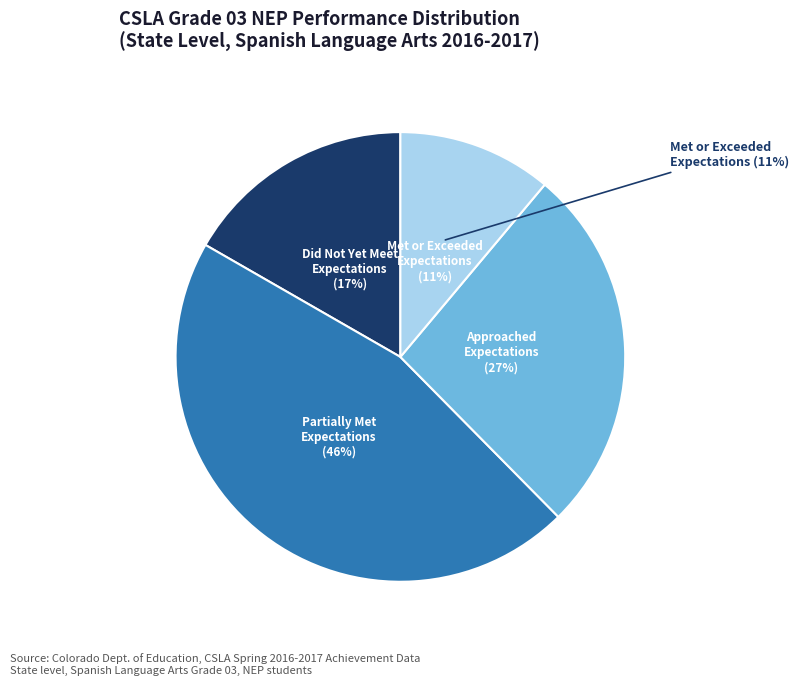

Is Approached Expectations the majority of the pie?

No